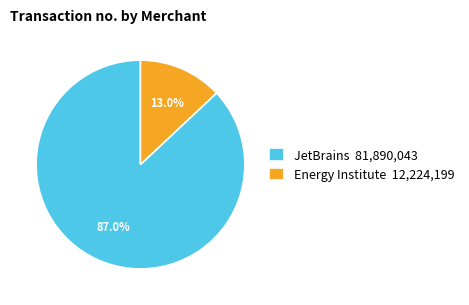

What is the ratio of the value at JetBrains to the value at Energy Institute?

6.7